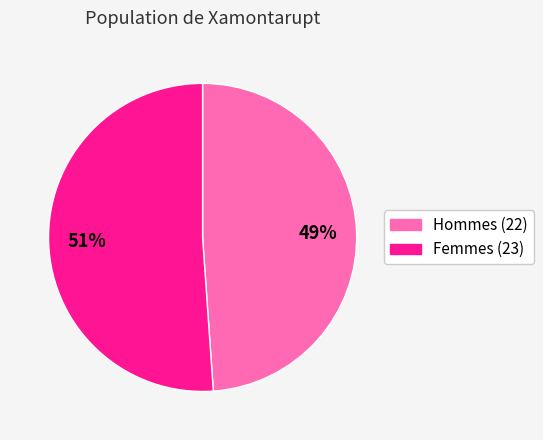

Is there a majority slice in this chart?

Yes